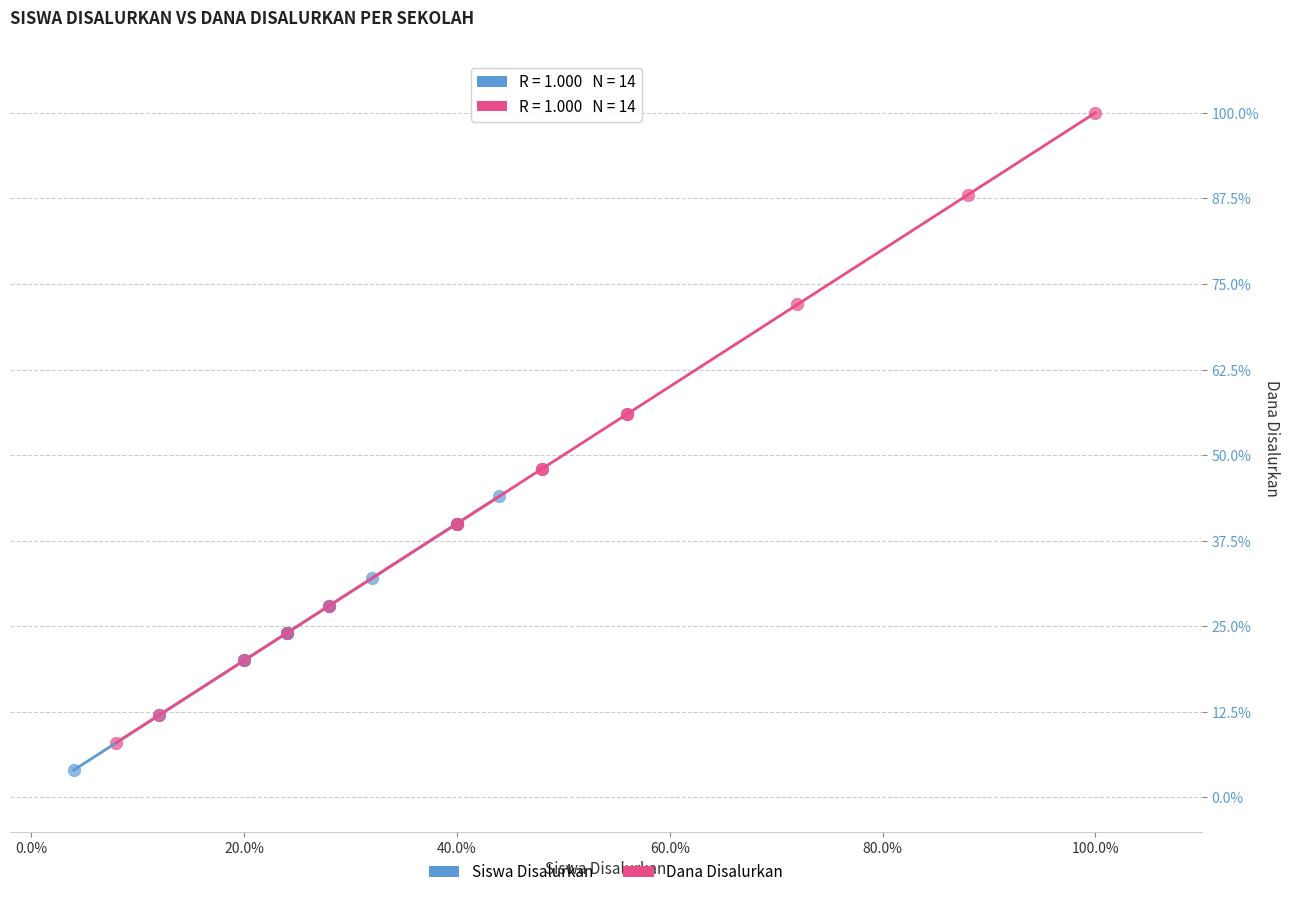

Which series has the widest spread of Y values?

Dana Disalurkan